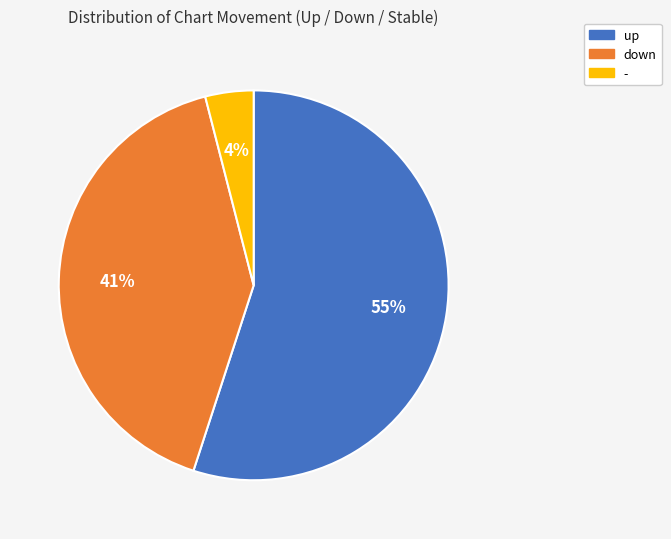

Combined, do up and - account for over 50%?

Yes